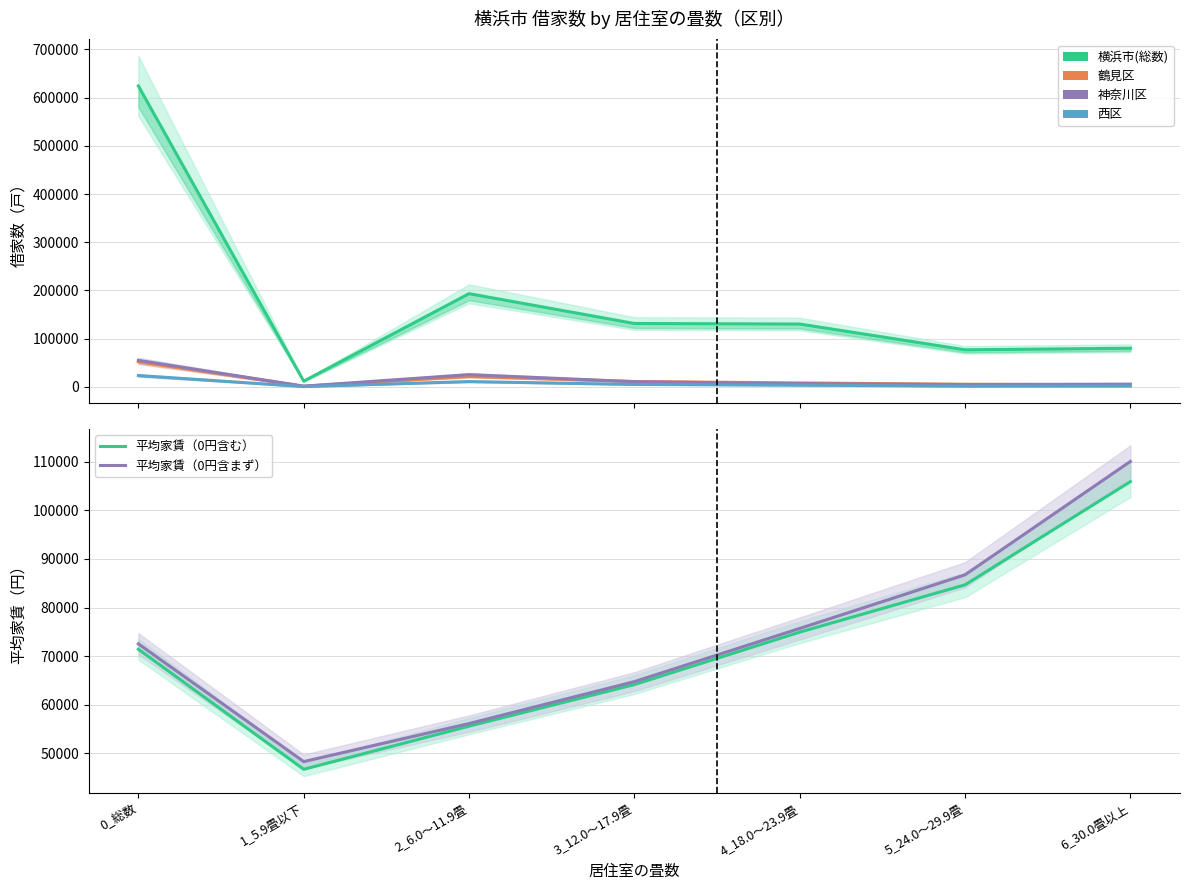

Read the 神奈川区 value at 1_5.9畳以下.

1530